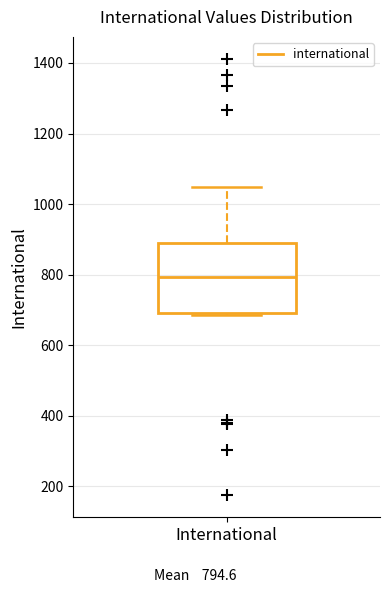

Where does the median line of the box for International sit on the y-axis? The values are not printed on the chart, so give them approximately, as read against the axis.

800